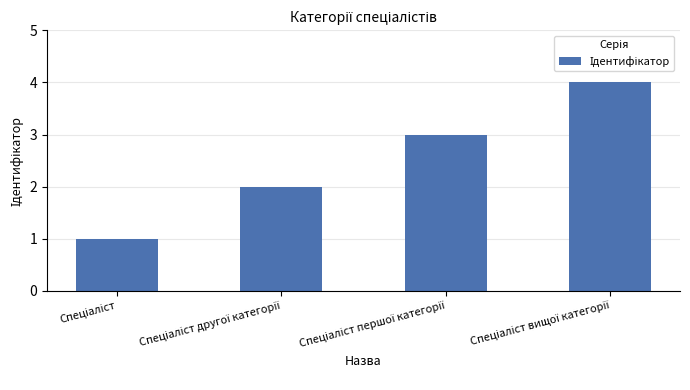

What is the difference between the maximum and minimum values?

3